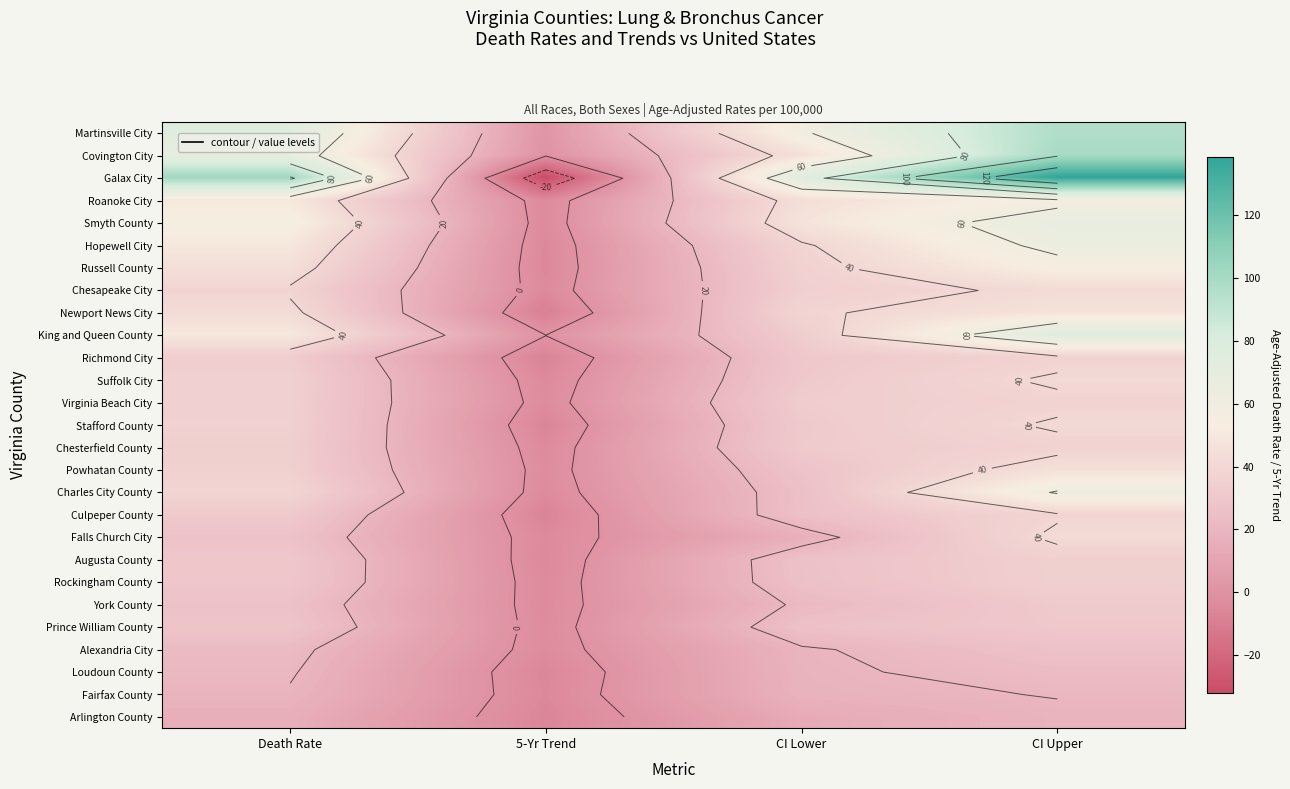

What is the sum of the Alexandria City values at CI Upper and Death Rate?

49.0